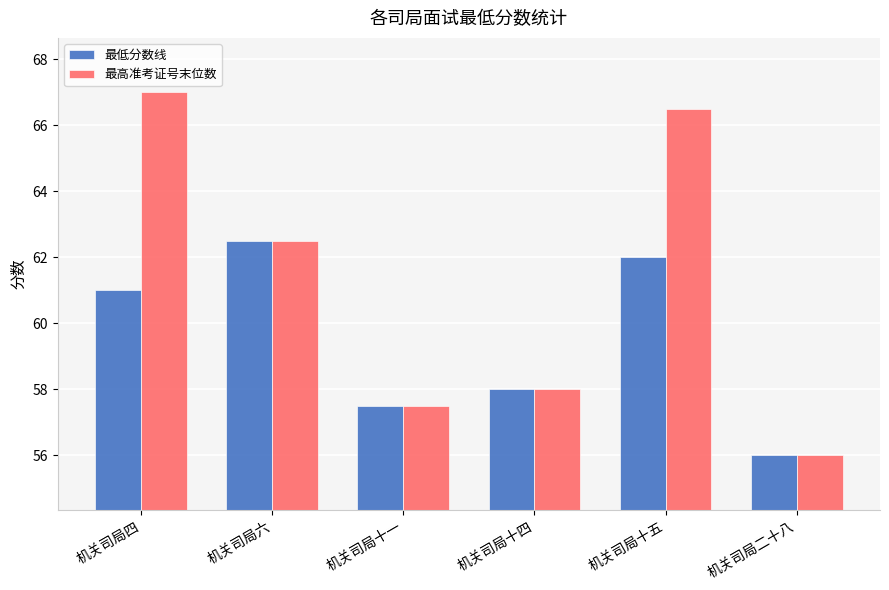

What position from the left is 机关司局十四?

4